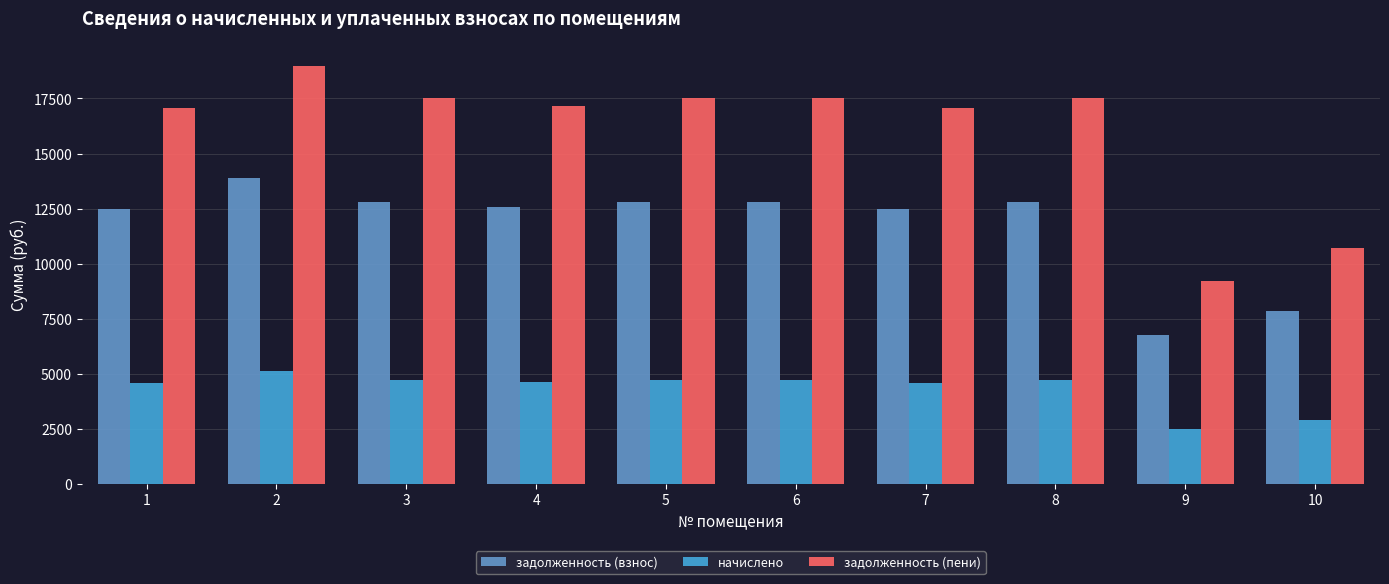

How many values in the задолженность (пени) series are below 17511?

5